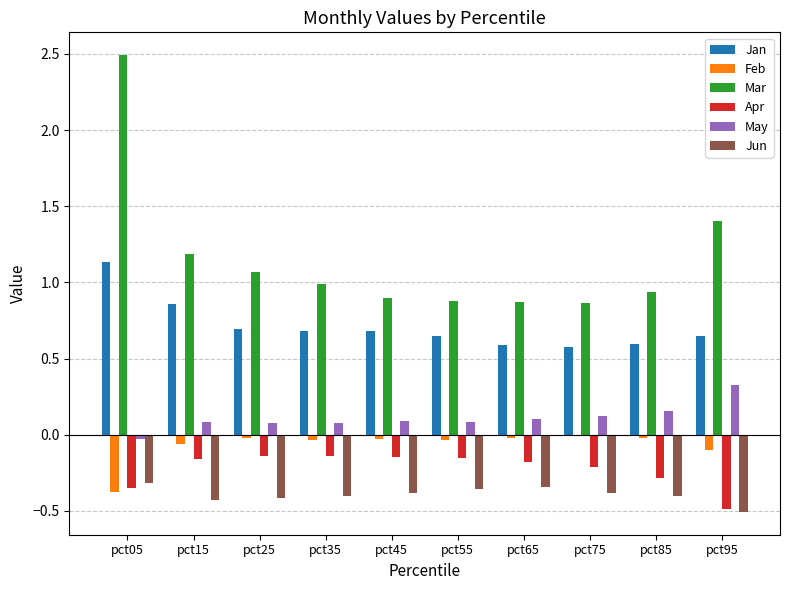

What is the sum of all Feb values?

-0.7